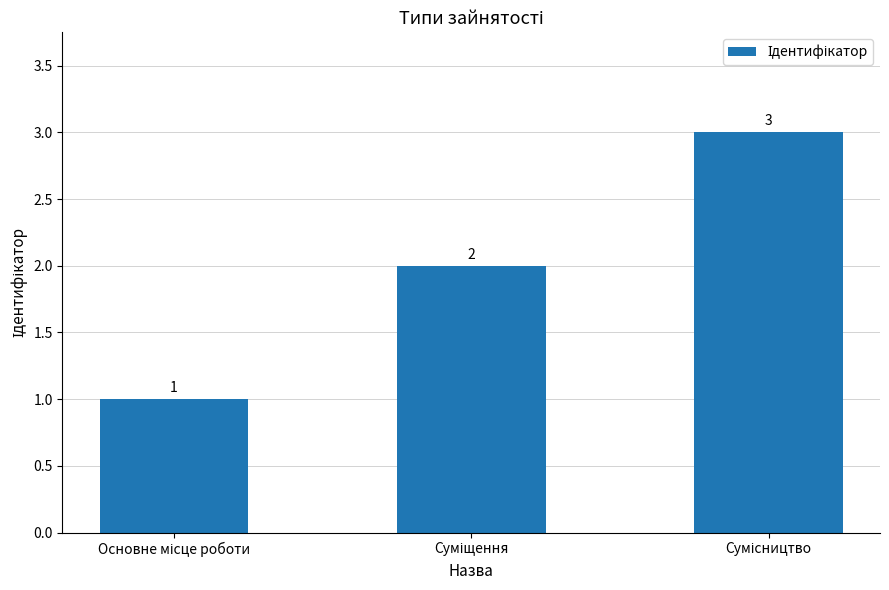

What is the value of the 1st bar from the left?

1